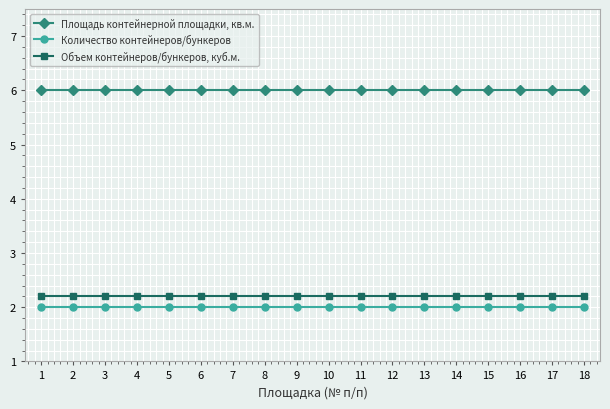

At 13, list the series in order from smallest to largest.

Количество контейнеров/бункеров, Объем контейнеров/бункеров, куб.м., Площадь контейнерной площадки, кв.м.